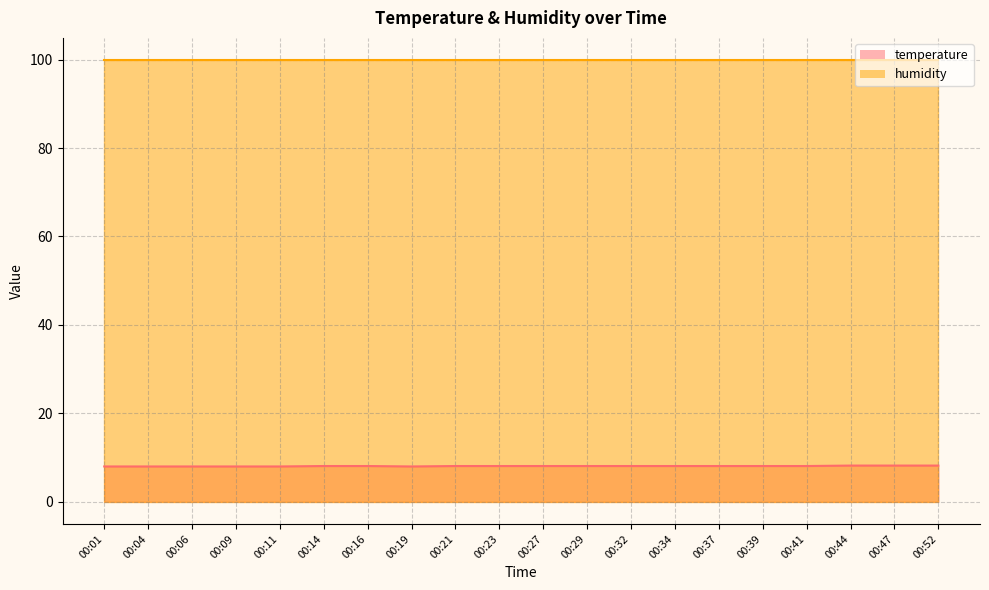

Rank the categories by value from lowest to highest.

00:01, 00:04, 00:06, 00:09, 00:11, 00:19, 00:14, 00:16, 00:21, 00:23, 00:27, 00:29, 00:32, 00:34, 00:37, 00:39, 00:41, 00:44, 00:47, 00:52